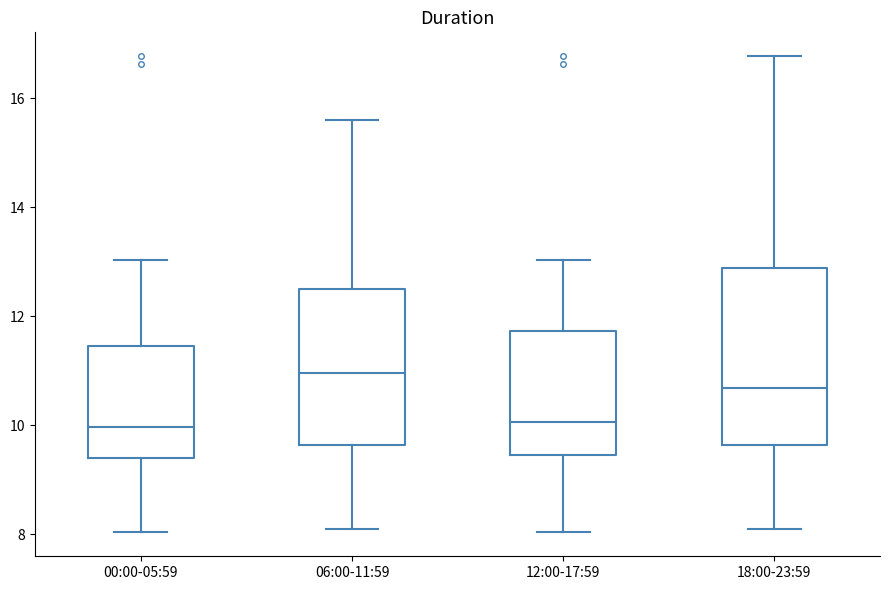

Which box is the tallest, from its lower edge to its upper edge?

18:00-23:59